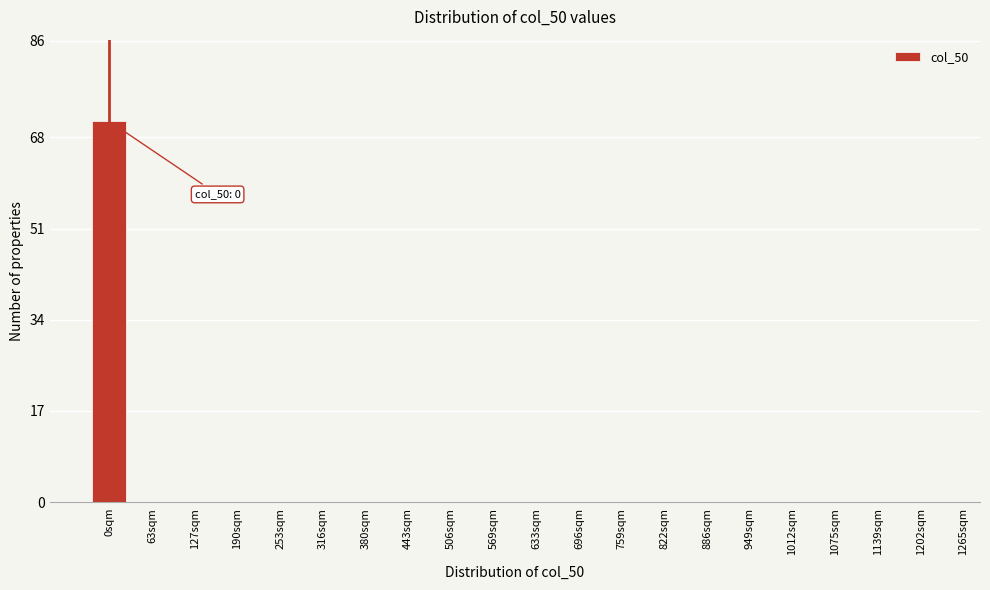

Reading left to right, what are all the values shown in this chart?

0sqm=71	63sqm=0	127sqm=0	190sqm=0	253sqm=0	316sqm=0	380sqm=0	443sqm=0	506sqm=0	569sqm=0	633sqm=0	696sqm=0	759sqm=0	822sqm=0	886sqm=0	949sqm=0	1012sqm=0	1075sqm=0	1139sqm=0	1202sqm=0